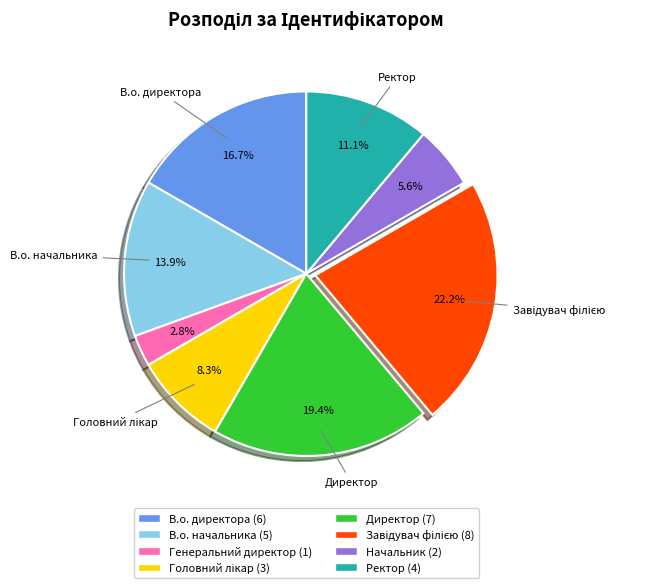

Count the number of slices in the pie.

8